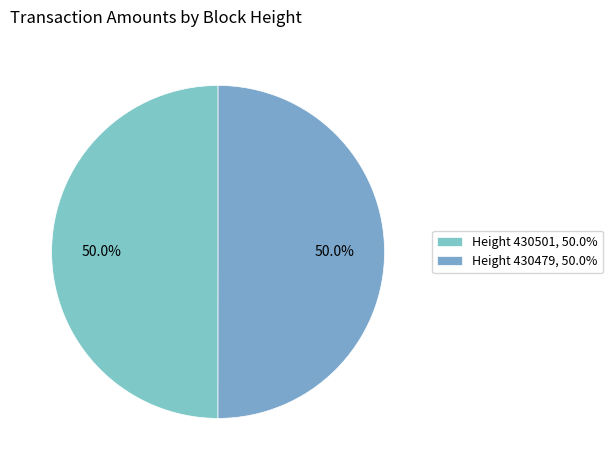

To the nearest percent, what is the average slice percentage?

50%